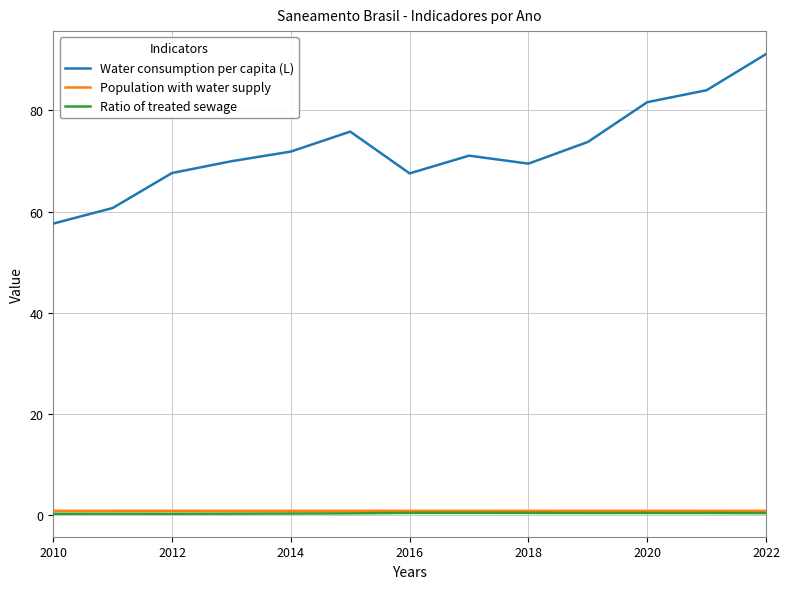

Which series has the largest range (max minus min)?

Water consumption per capita (L)